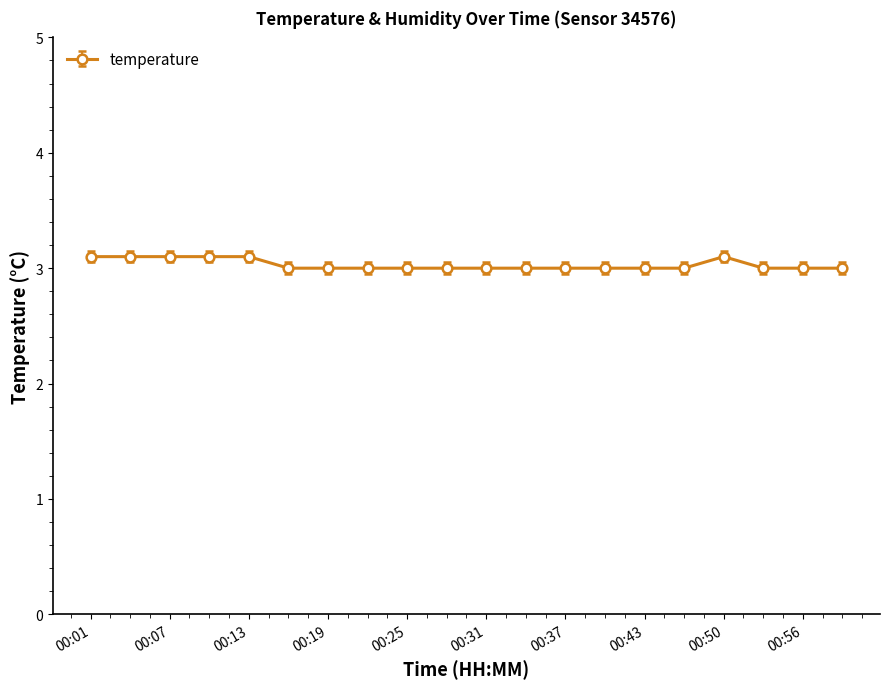

Reading left to right, transcribe all the data shown in this chart.

3.1	3.1	3.1	3.1	3.1	3.0	3.0	3.0	3.0	3.0	3.0	3.0	3.0	3.0	3.0	3.0	3.1	3.0	3.0	3.0